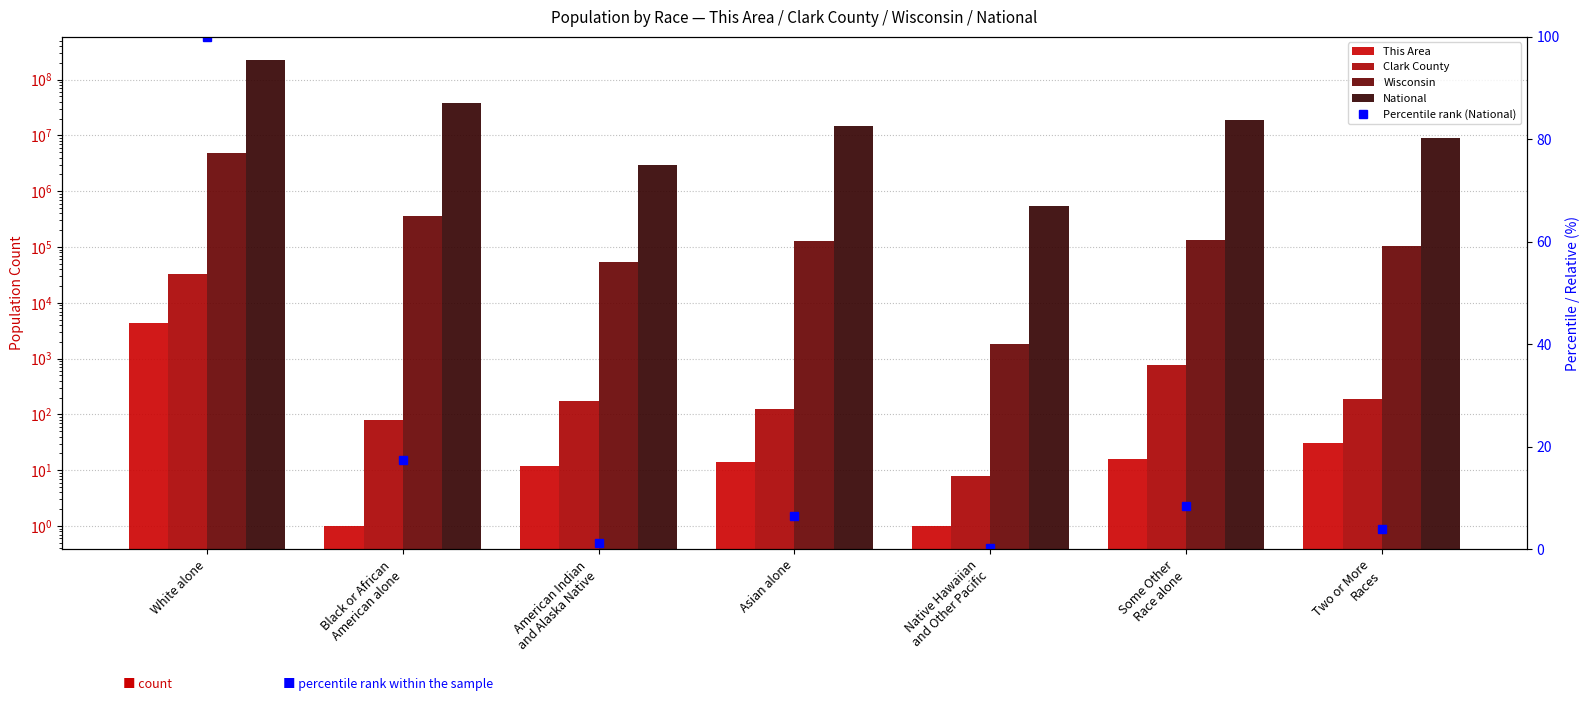

What is the average value of the Wisconsin series?

812427